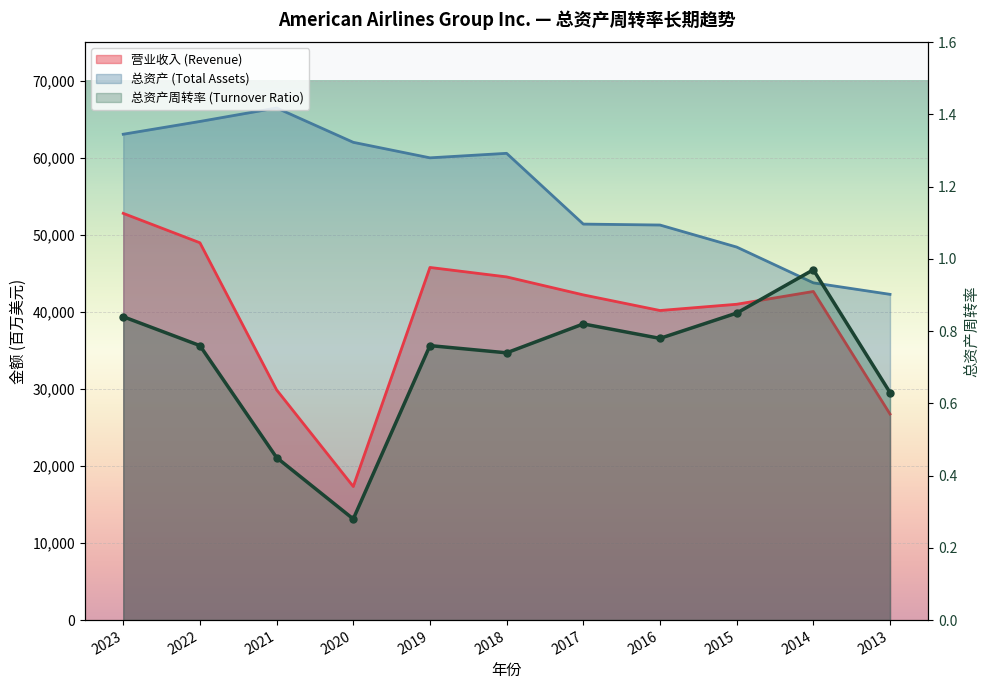

Rank the series by their average value, from lowest to highest.

总资产周转率 (Turnover Ratio), 营业收入 (Revenue), 总资产 (Total Assets)